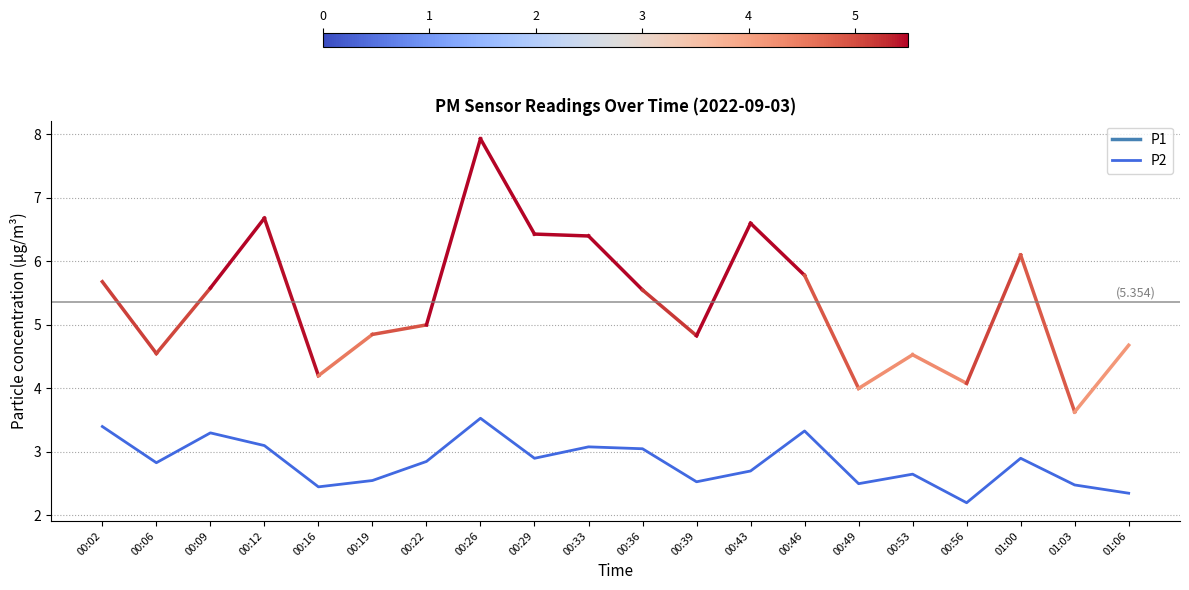

Is it true that the value at 00:02 is 3.4?

True